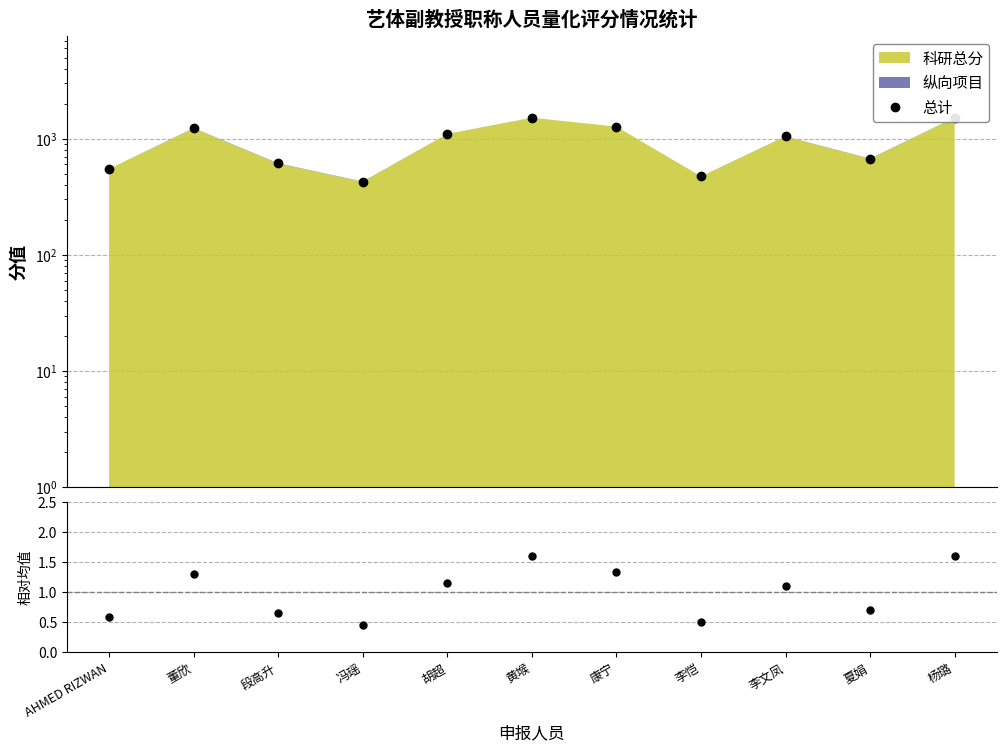

Which series has the widest spread of values?

总计